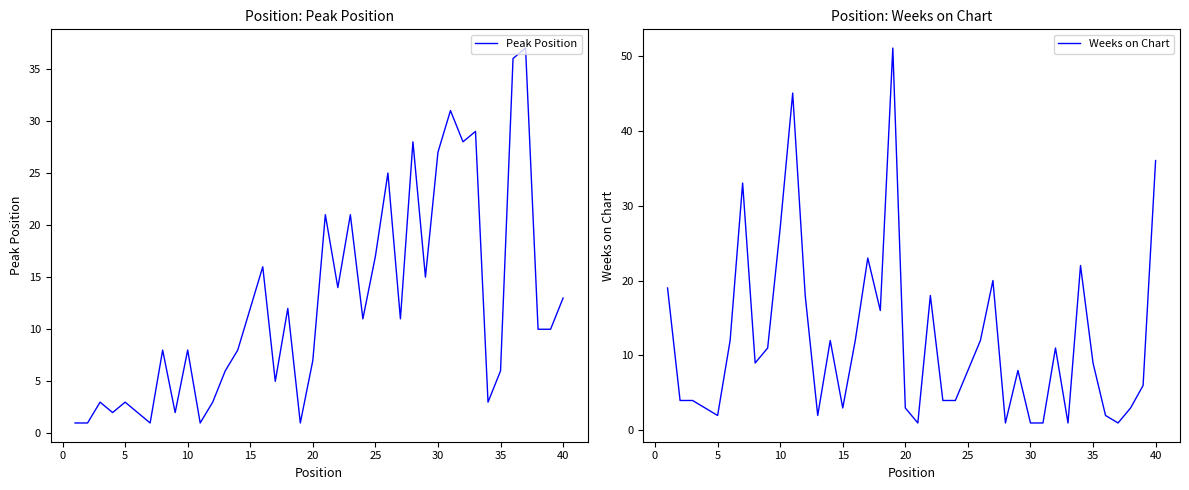

Which series has the largest total across all categories?

Peak Position